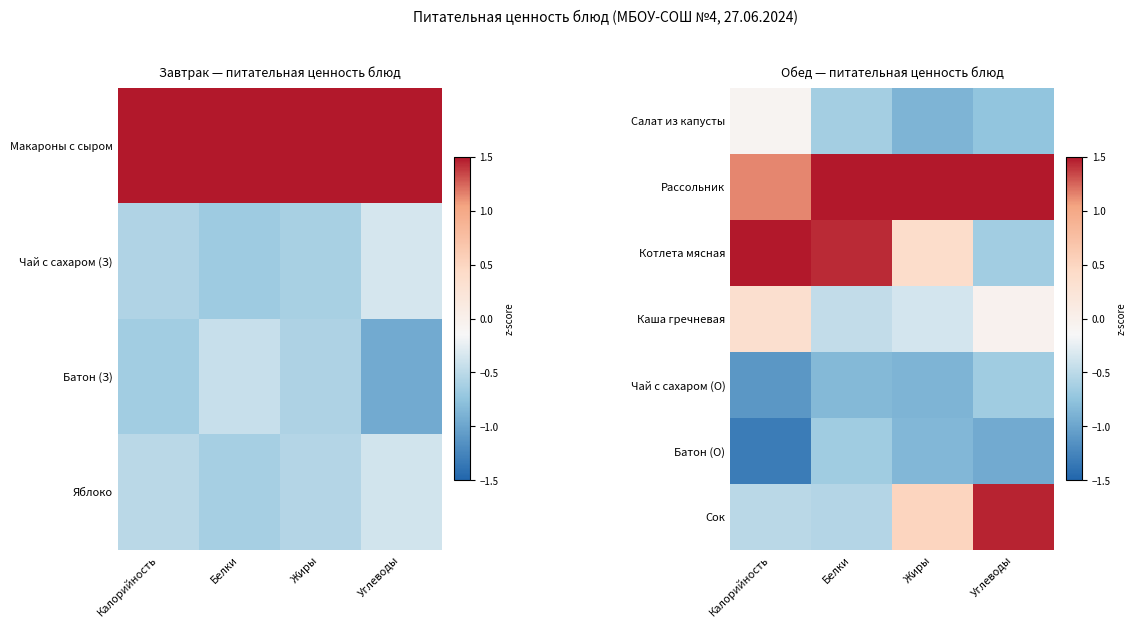

Rank the series at Жиры from lowest to highest value.

Чай с сахаром (О), Салат из капусты, Батон (О), Каша гречневая, Котлета мясная, Сок, Рассольник